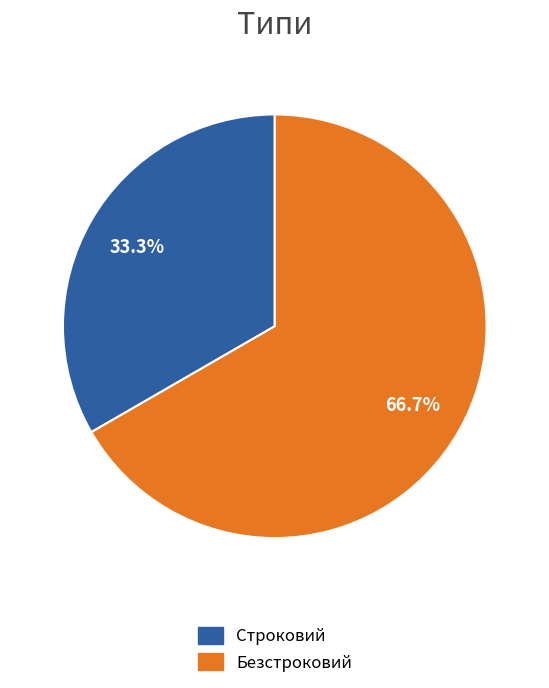

Which slice is the smallest?

Строковий